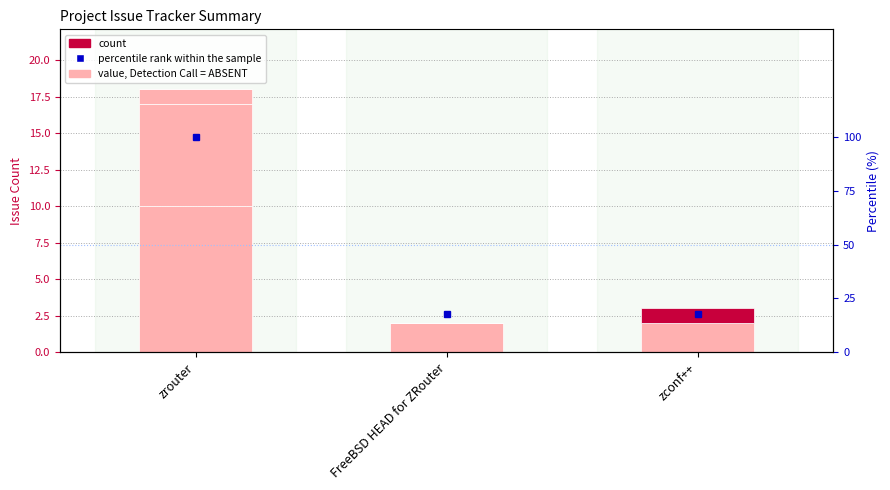

How many distinct data groups are displayed?

5